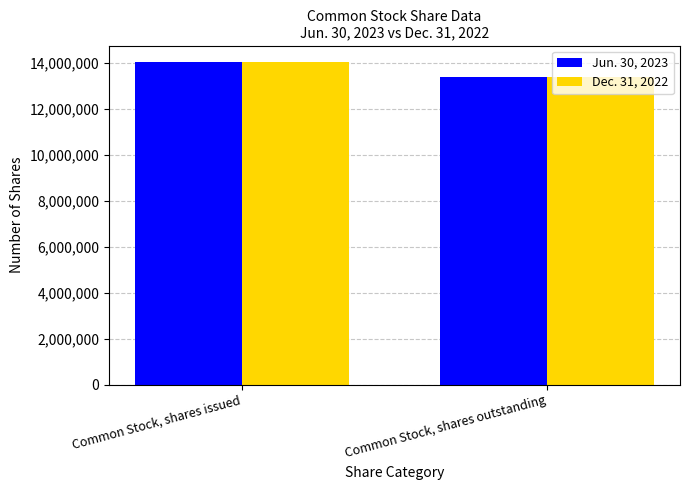

How many Dec. 31, 2022 values are between 13394677 and 14045001?

2